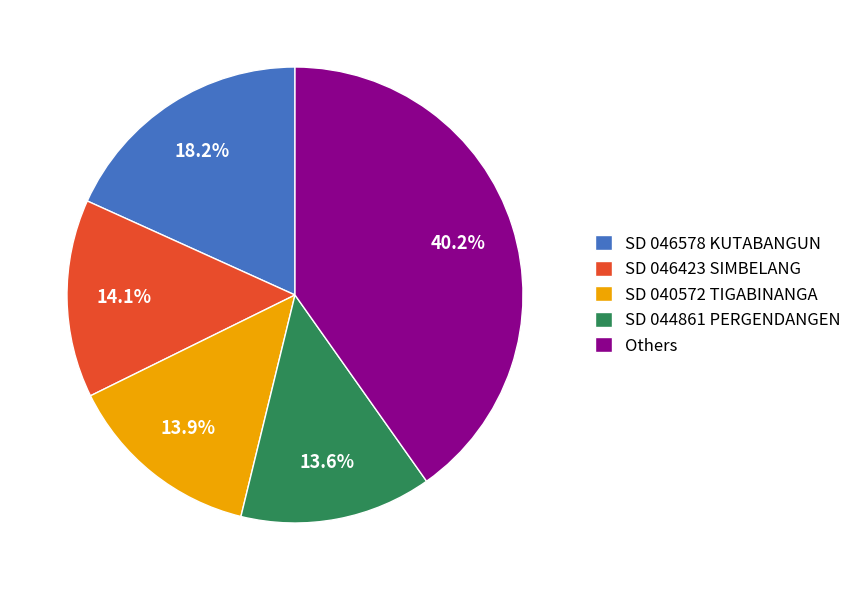

Approximately how many times larger is the value at SD 046578 KUTABANGUN compared to SD 040572 TIGABINANGA?

1.3